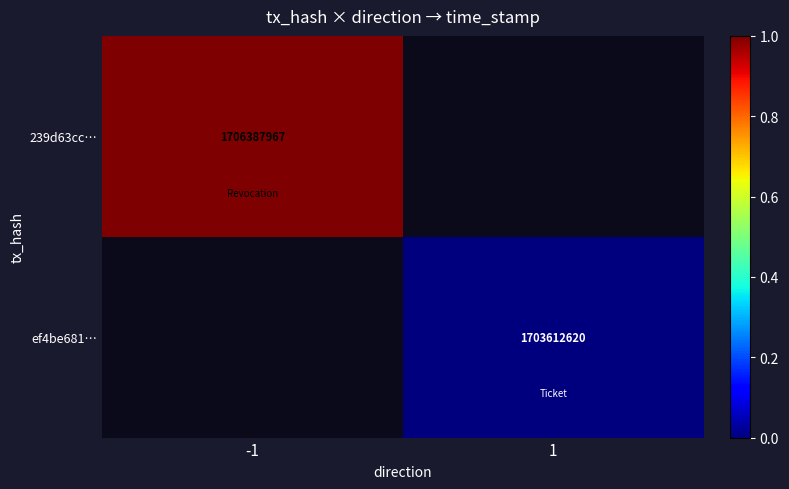

The value of 239d63cc… at -1 is 2425492781. True or false?

False